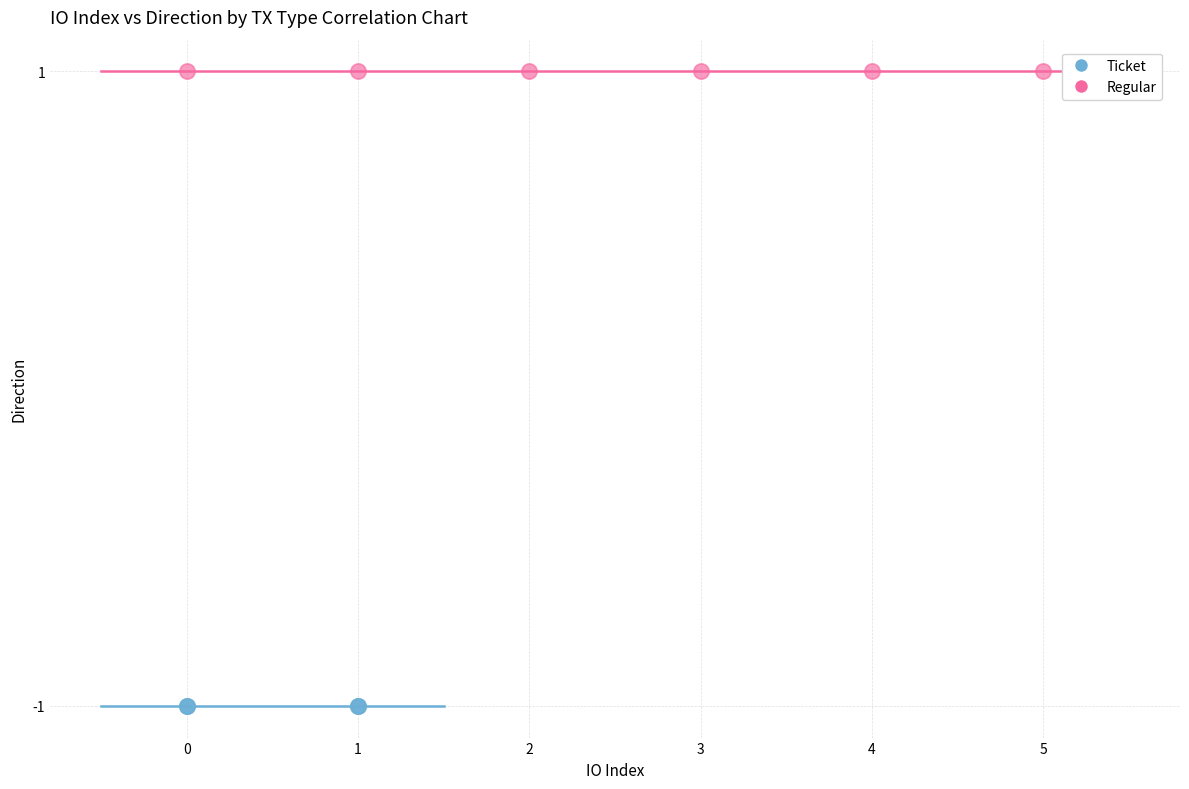

Which series contains the lowest Y value?

Ticket